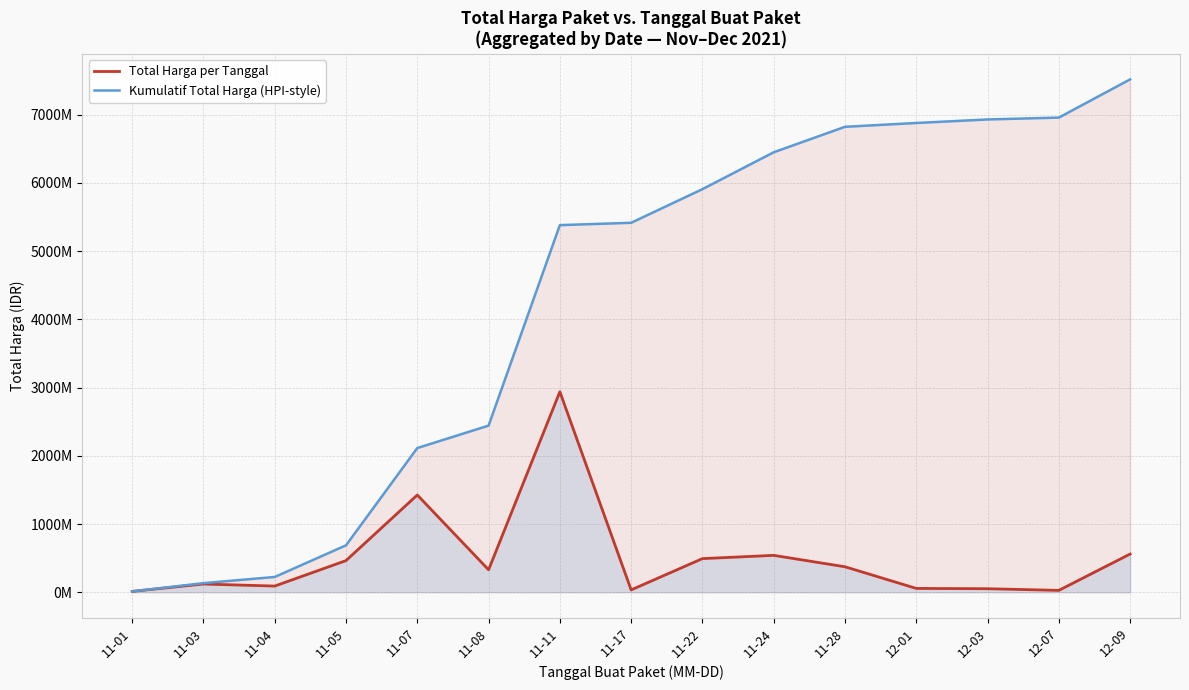

How many lines are shown in the chart?

2